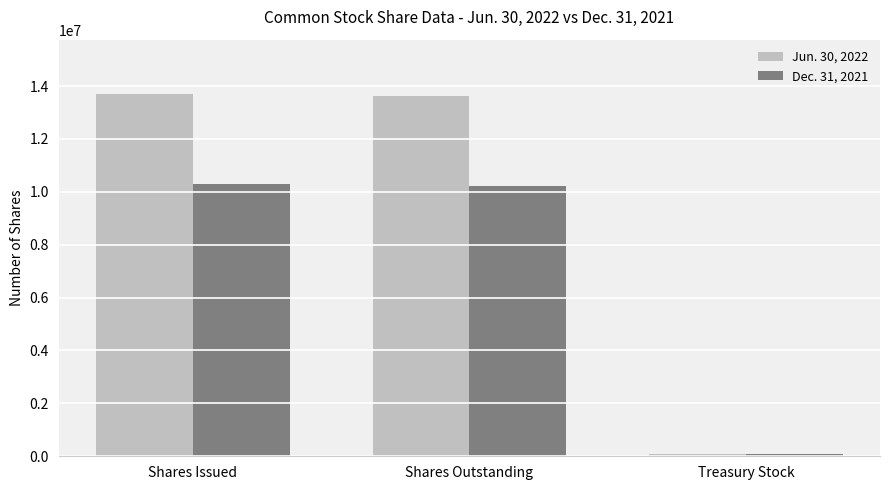

What is the total value across all series at Shares Issued?

23986782